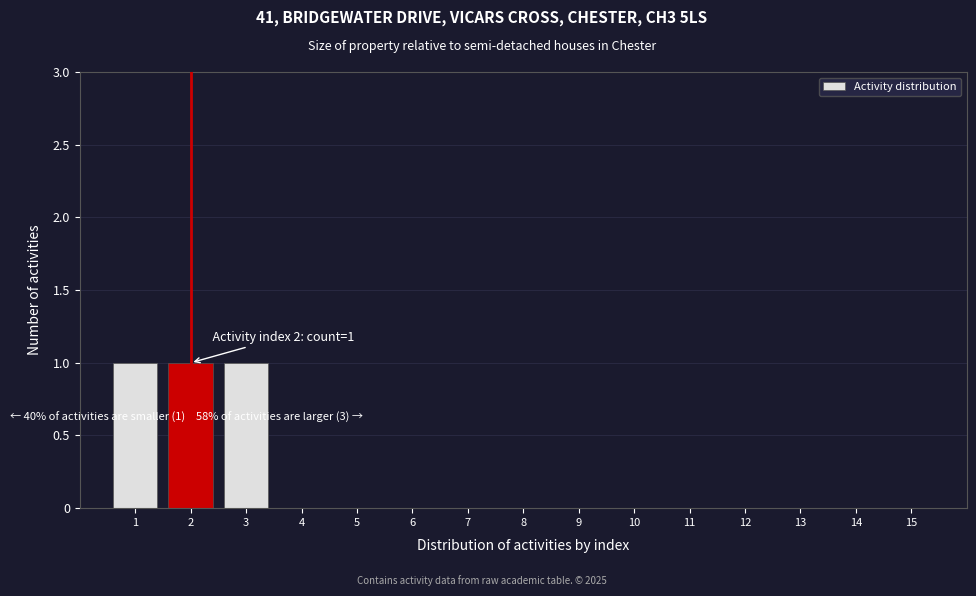

Reading left to right, what are all the values shown in this chart?

1=1	2=1	3=1	4=0	5=0	6=0	7=0	8=0	9=0	10=0	11=0	12=0	13=0	14=0	15=0